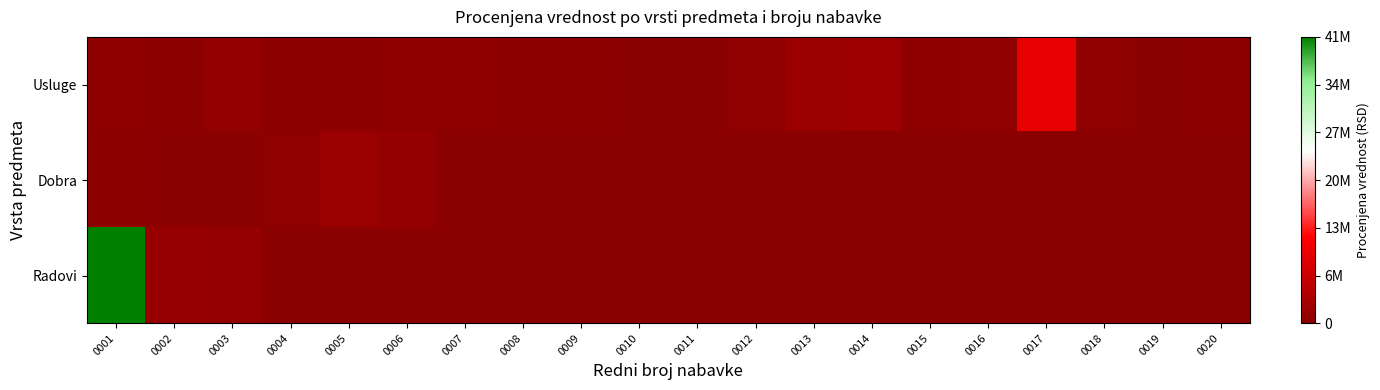

Reading left to right, what are all the values shown in this chart?

Usluge: 0001=433333.3	0002=250000.0	0003=833333.3	0004=180000.0	0005=166666.7	0006=333333.3	0007=333333.3	0008=166666.7	0009=166666.7	0010=125000.0	0011=125000.0	0012=666666.7	0013=1666666.7	0014=2083333.3	0015=333333.3	0016=708333.3	0017=10000000.0	0018=500000.0	0019=150000.0	0020=208333.3
Dobra: 0001=200000.0	0002=83333.3	0003=83333.3	0004=500000.0	0005=1666666.7	0006=1000000.0	0007=0.0	0008=0.0	0009=0.0	0010=0.0	0011=0.0	0012=0.0	0013=0.0	0014=0.0	0015=0.0	0016=0.0	0017=0.0	0018=0.0	0019=0.0	0020=0.0
Radovi: 0001=41330000.0	0002=1293049.2	0003=1250000.0	0004=0.0	0005=0.0	0006=0.0	0007=0.0	0008=0.0	0009=0.0	0010=0.0	0011=0.0	0012=0.0	0013=0.0	0014=0.0	0015=0.0	0016=0.0	0017=0.0	0018=0.0	0019=0.0	0020=0.0